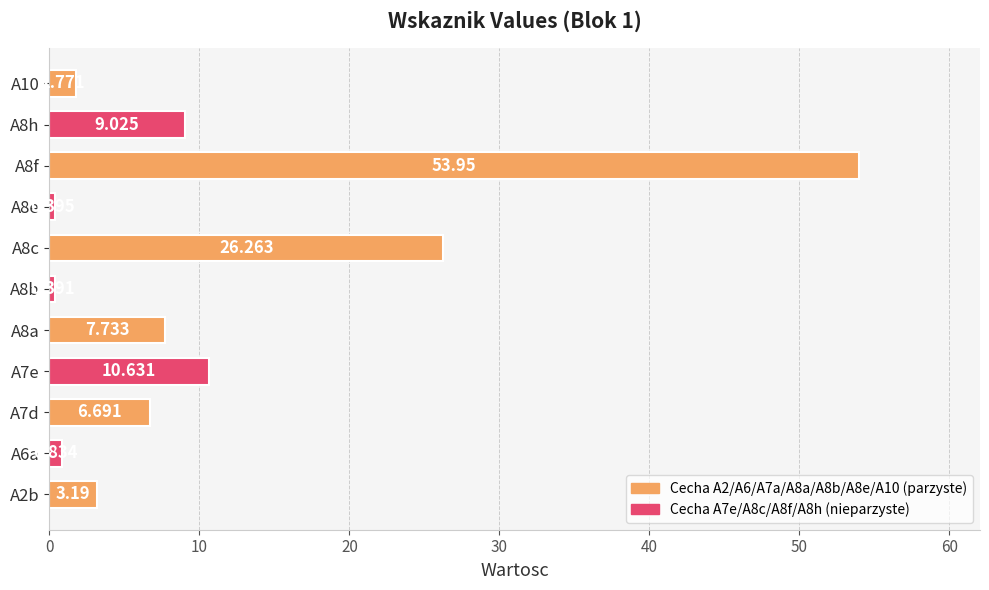

Rank the categories by value from lowest to highest.

A8b, A8e, A6a, A10, A2b, A7d, A8a, A8h, A7e, A8c, A8f